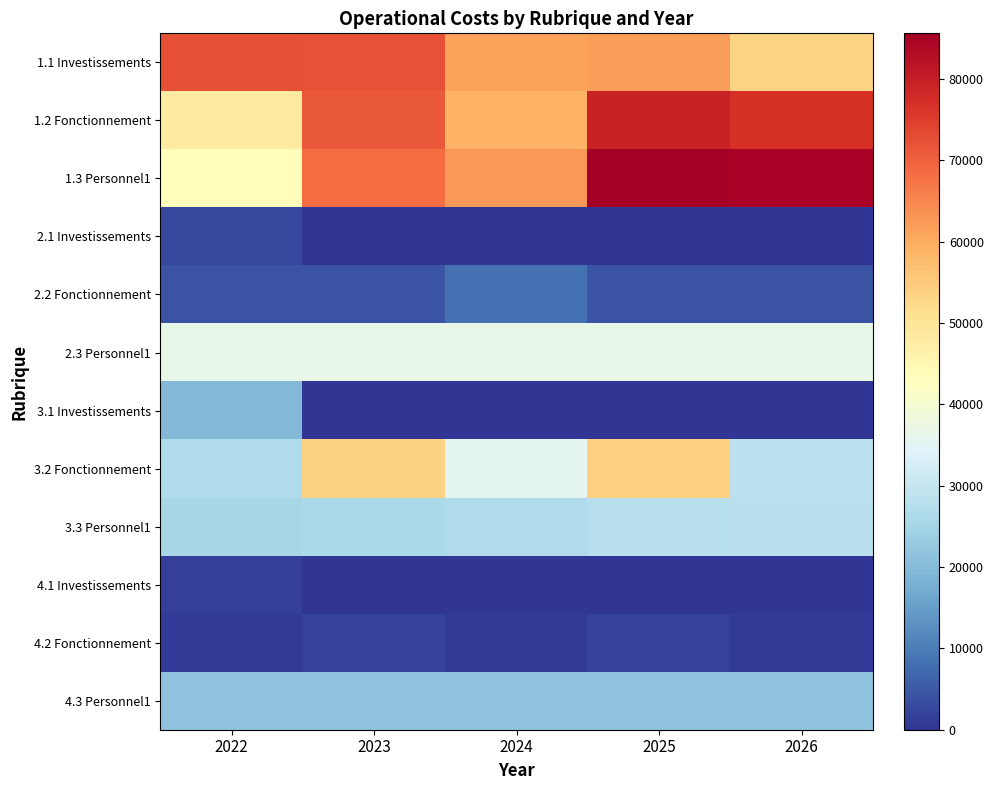

Between 2022 and 2025, which is larger?

2022